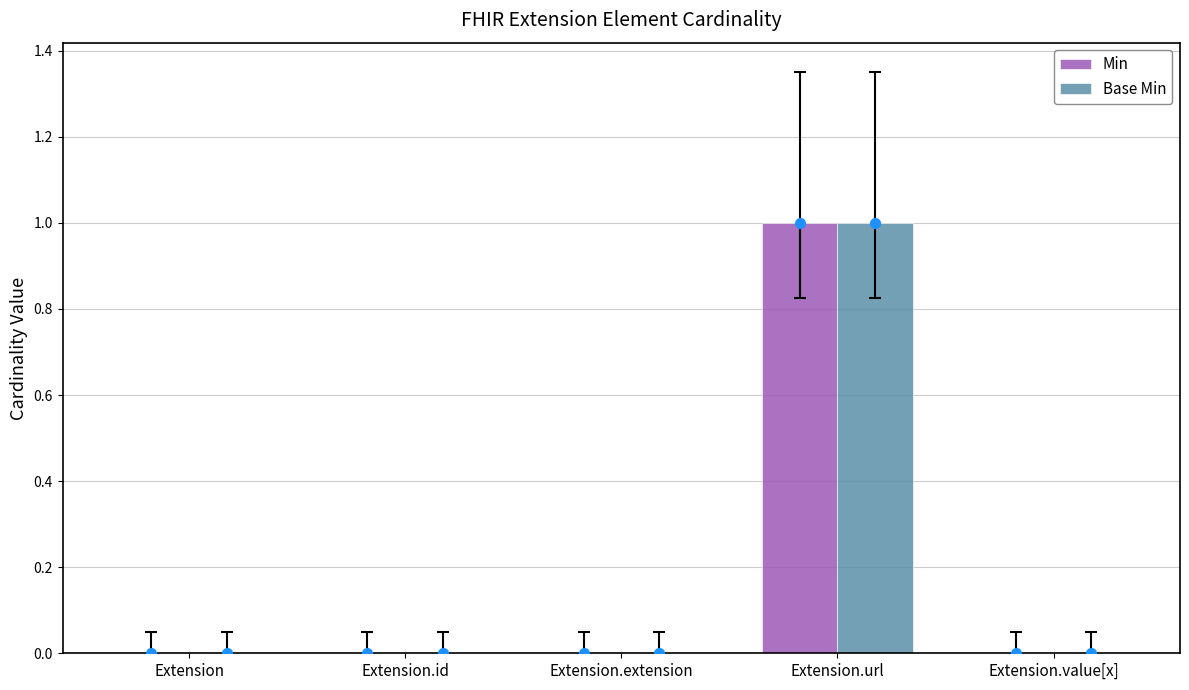

Is the value of Base Min at Extension.extension greater than the value of Min at Extension.url?

No